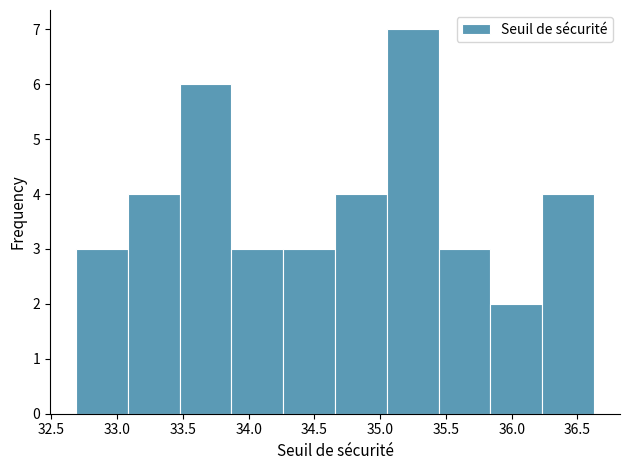

How tall is the bar that spans 32.70 to 33.10 on the x-axis? Neither the bar edges nor the heights are printed on the chart, so give them approximately, as read against the axes.

3